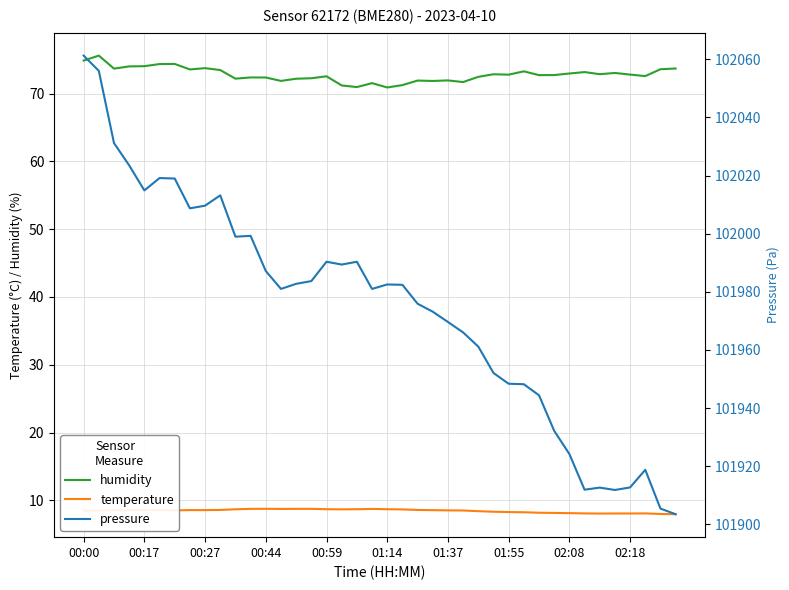

True or false: temperature and pressure intersect in this chart.

False